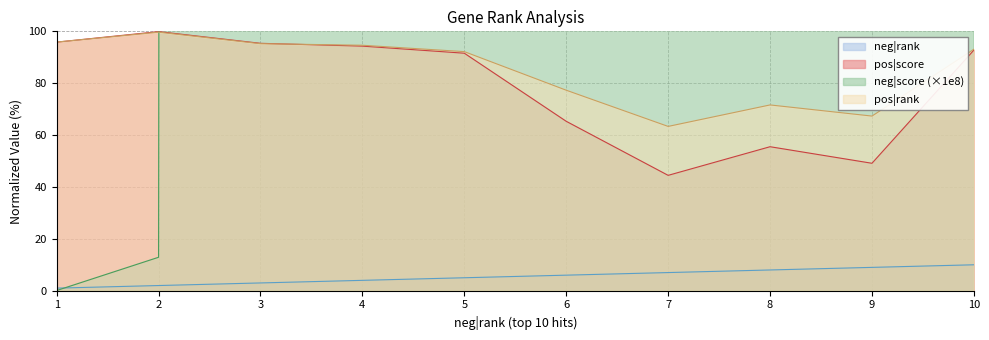

Rank the series by their maximum value, from lowest to highest.

neg|rank, pos|rank, pos|score, neg|score